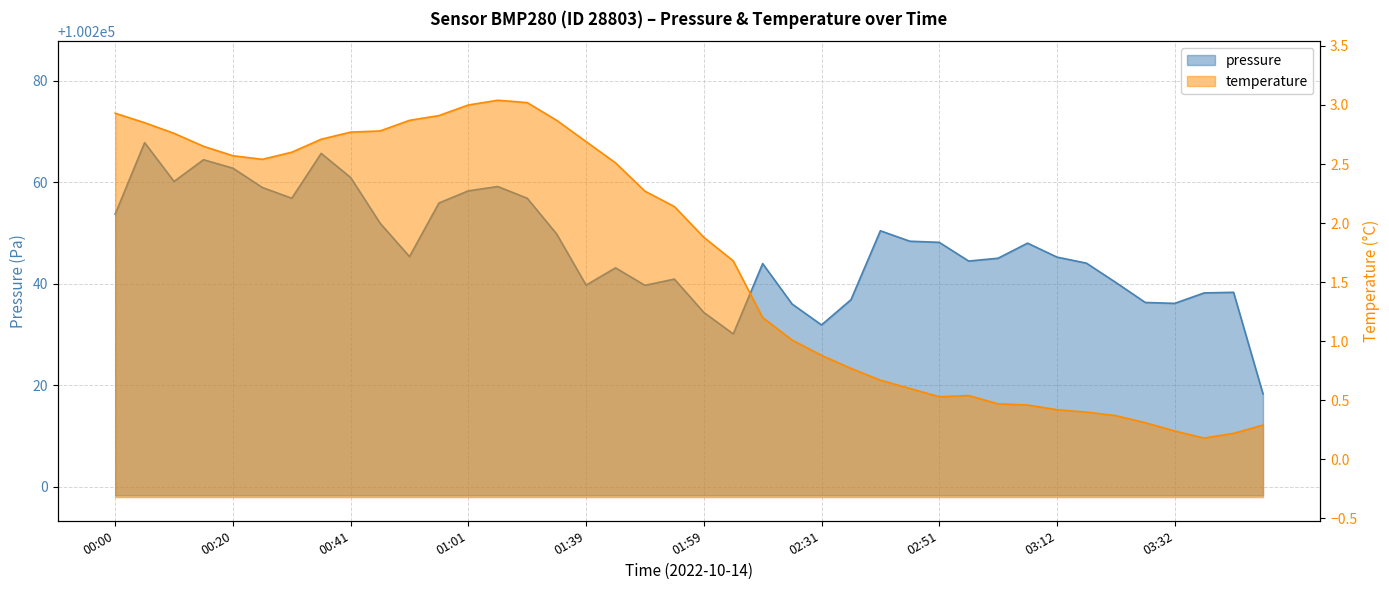

The temperature series shows 0.7 at 02:41. True or false?

True